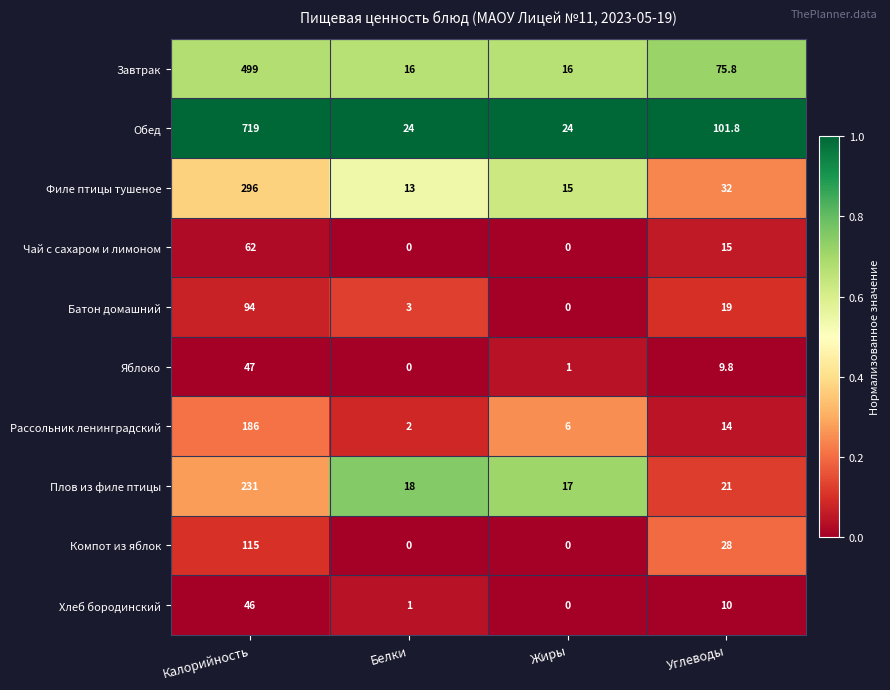

The Филе птицы тушеное series shows 23.7 at Жиры. True or false?

False